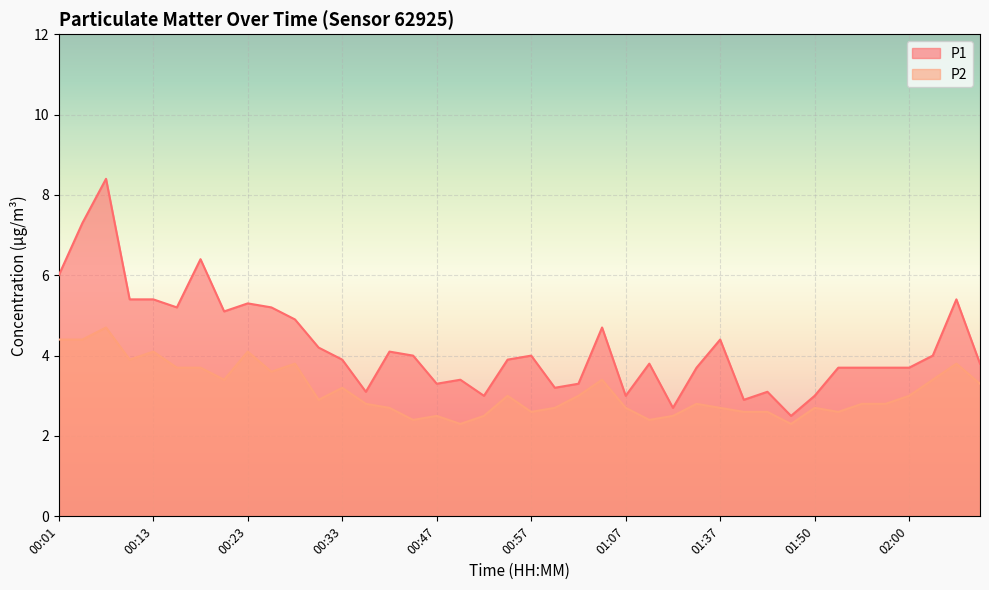

True or false: P1 and P2 intersect in this chart.

False